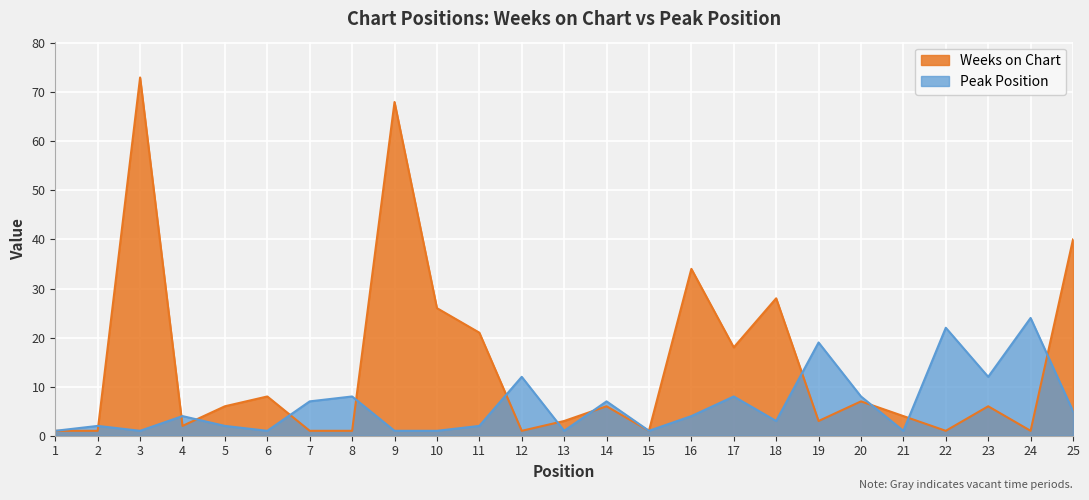

At 12, list the series in order from smallest to largest.

Weeks on Chart, Peak Position